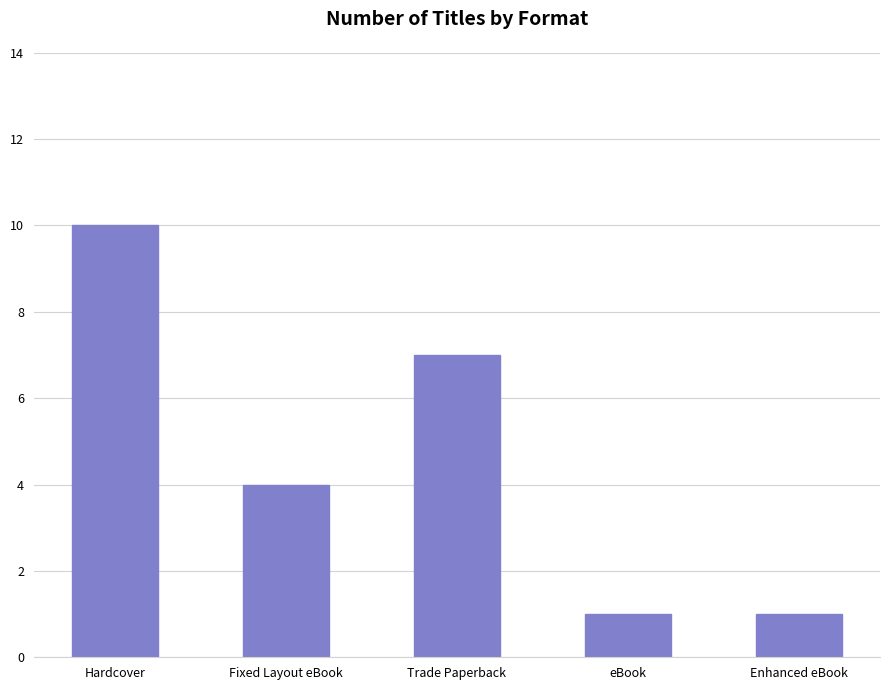

What is the maximum value shown in the chart?

10